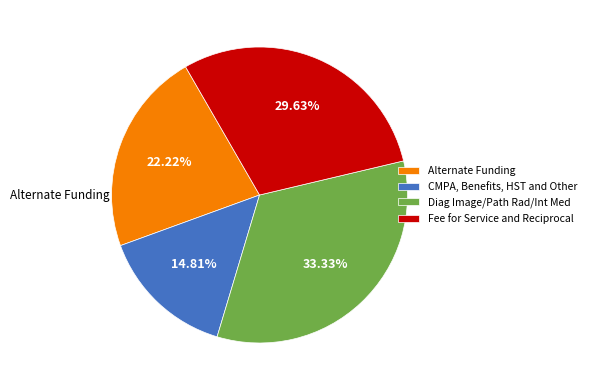

Is the sum of Diag Image/Path Rad/Int Med and Alternate Funding greater than half?

Yes